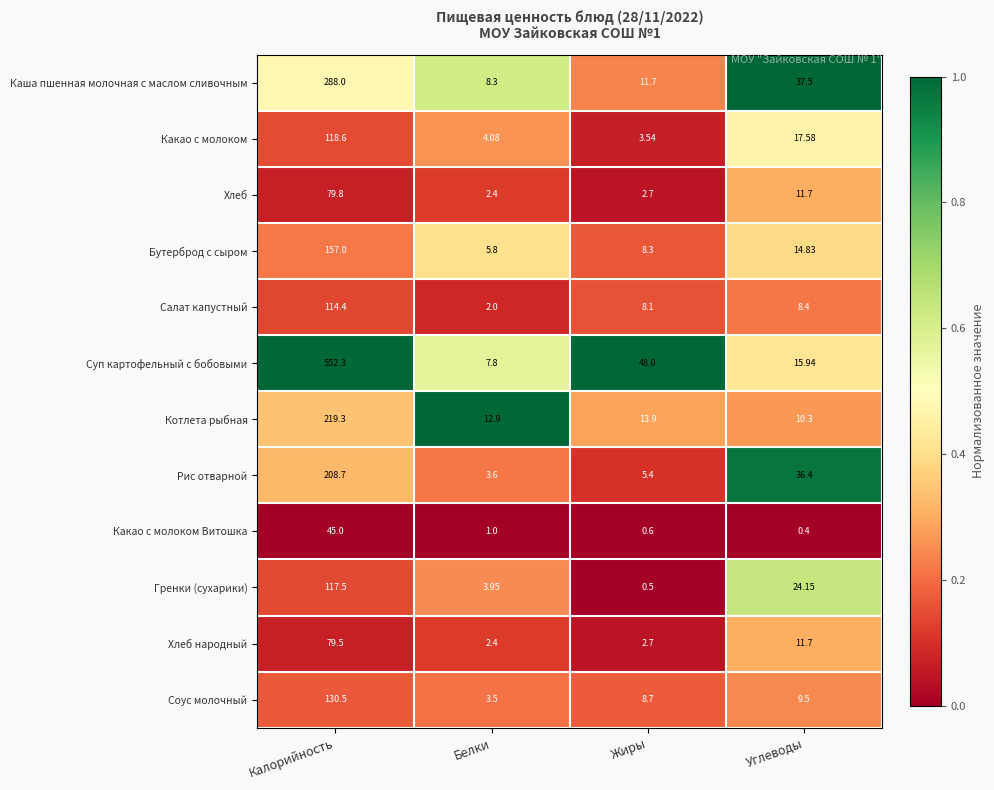

Rank the series at Калорийность from highest to lowest value.

Суп картофельный с бобовыми, Каша пшенная молочная с маслом сливочным, Котлета рыбная, Рис отварной, Бутерброд с сыром, Соус молочный, Какао с молоком, Гренки (сухарики), Салат капустный, Хлеб, Хлеб народный, Какао с молоком Витошка